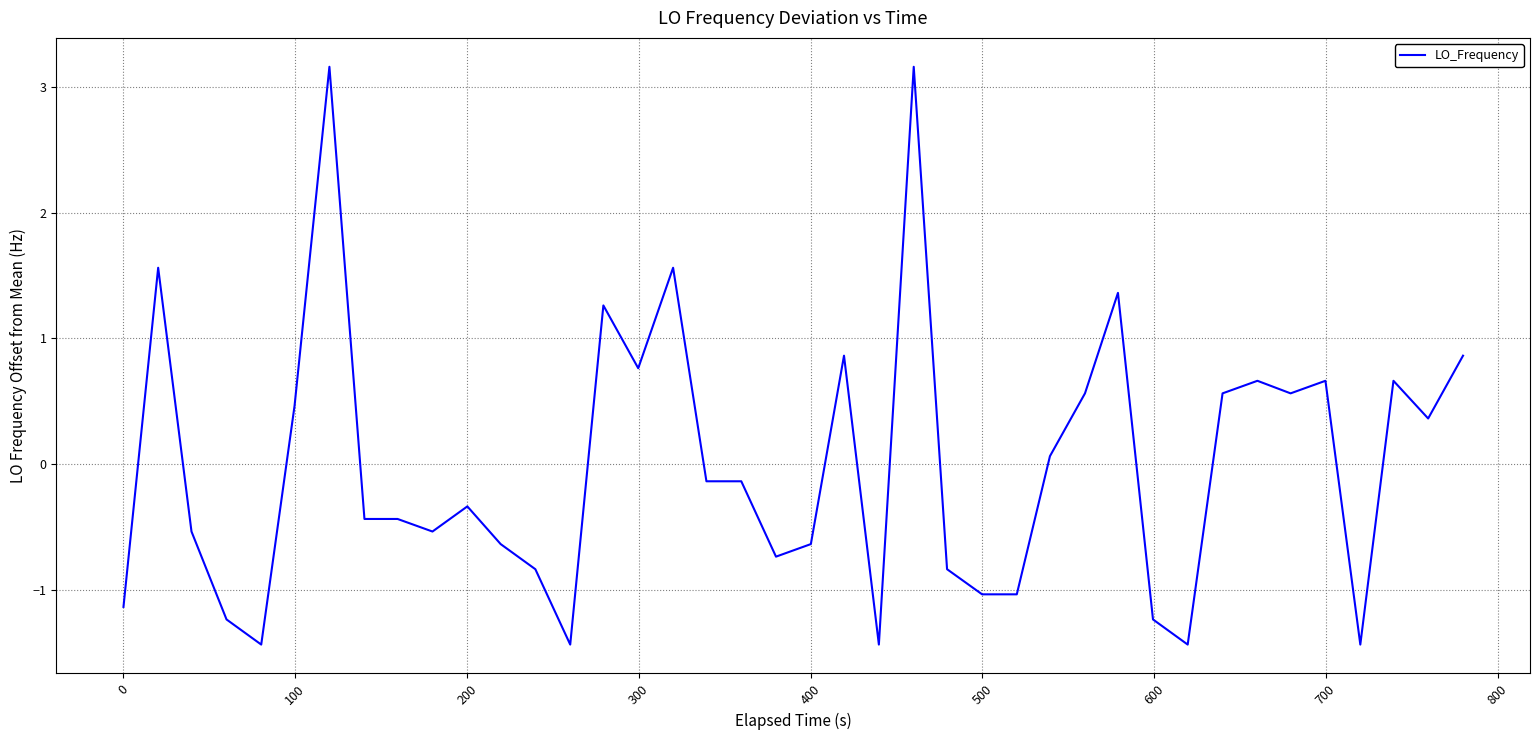

What is the difference between the maximum and minimum values?

4.6